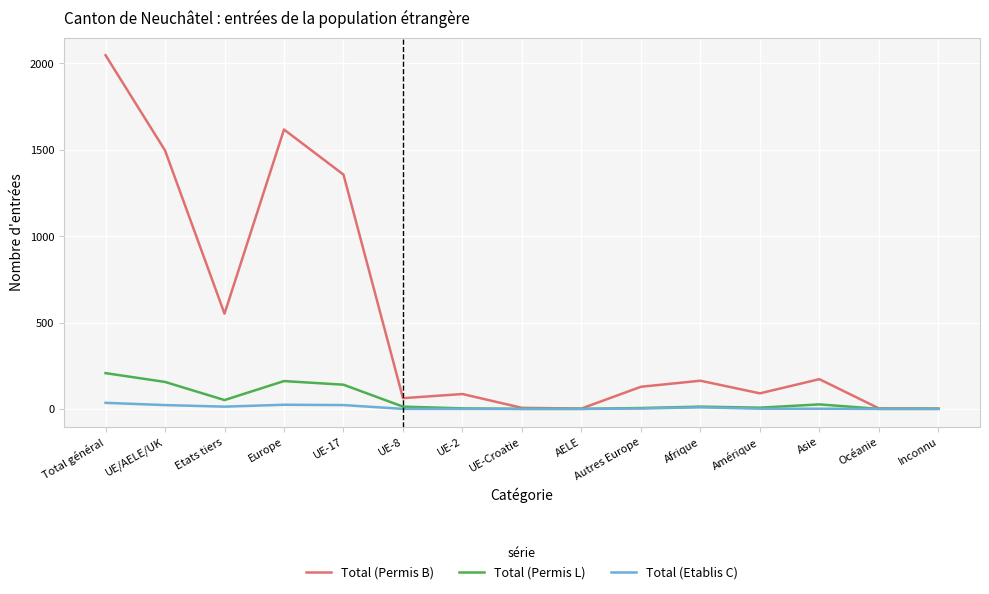

What is the total value across all series at Amérique?

98